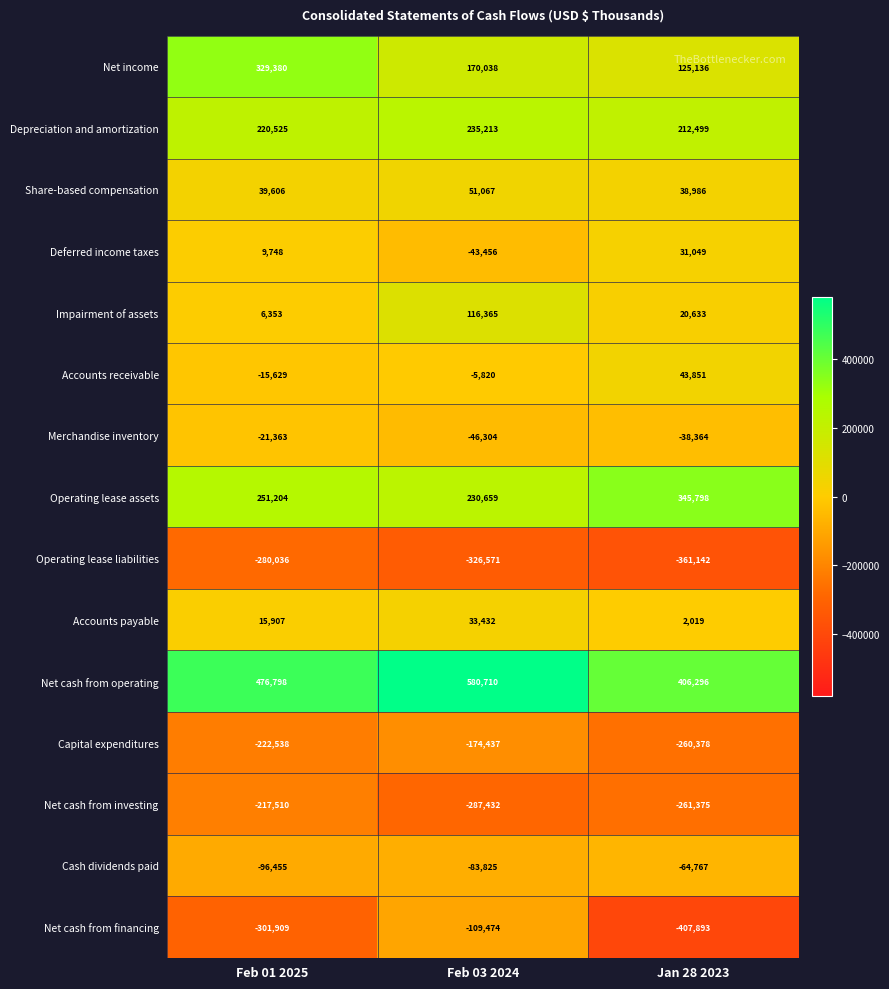

Which series has the largest range (max minus min)?

Net cash from financing